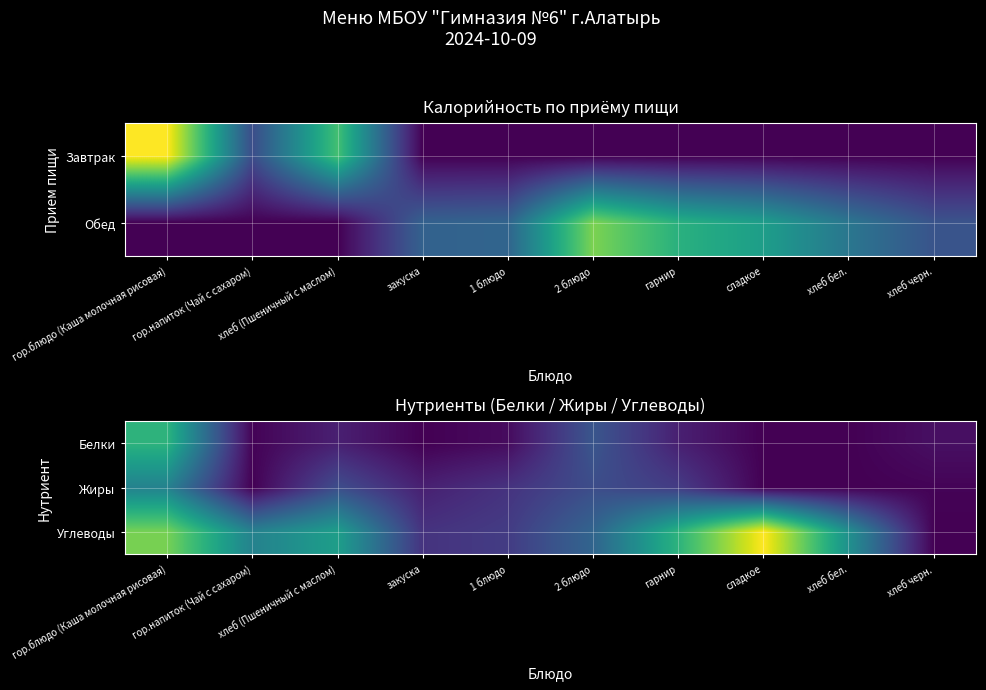

At which category does the chart reach its peak across all series?

сладкое